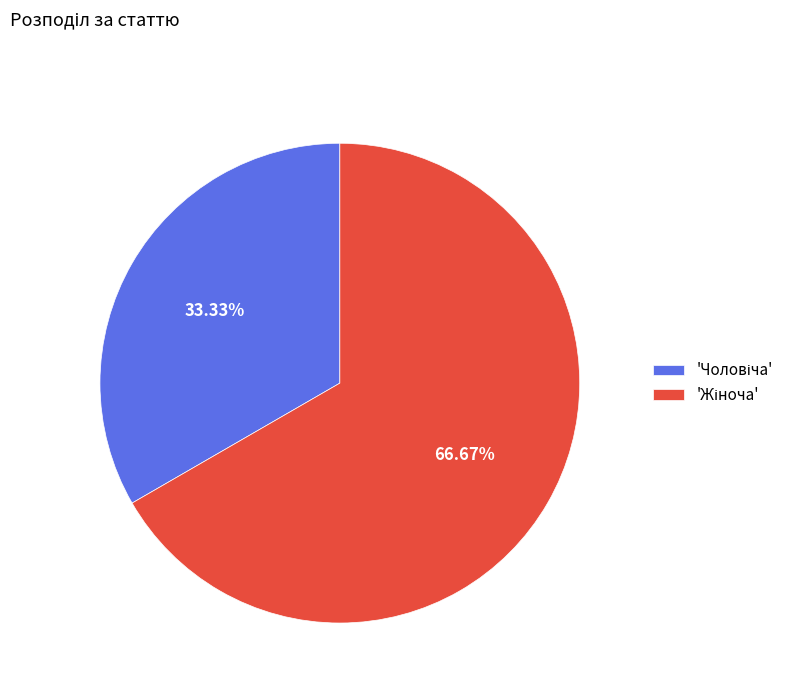

Is there any slice that represents more than half of the pie?

Yes